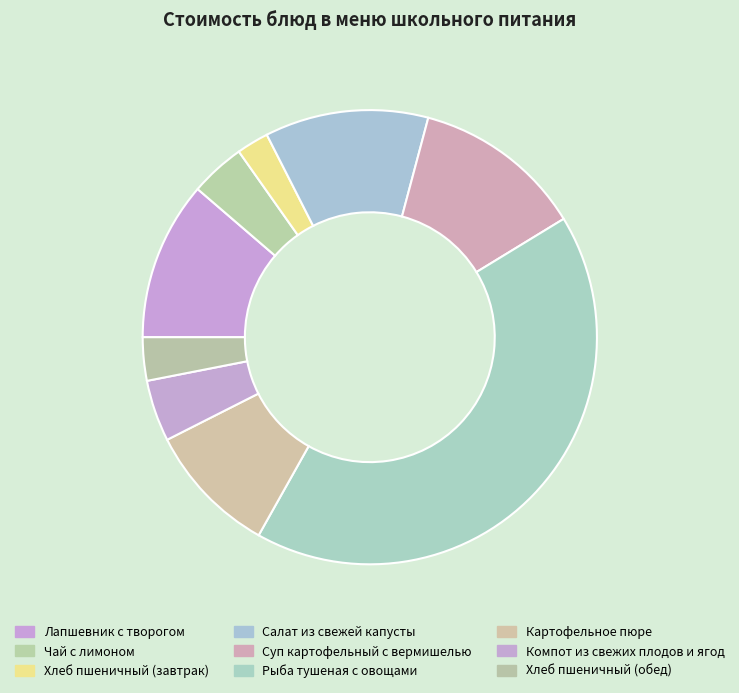

What percentage is the Хлеб пшеничный (завтрак) slice, to the nearest percent?

2%